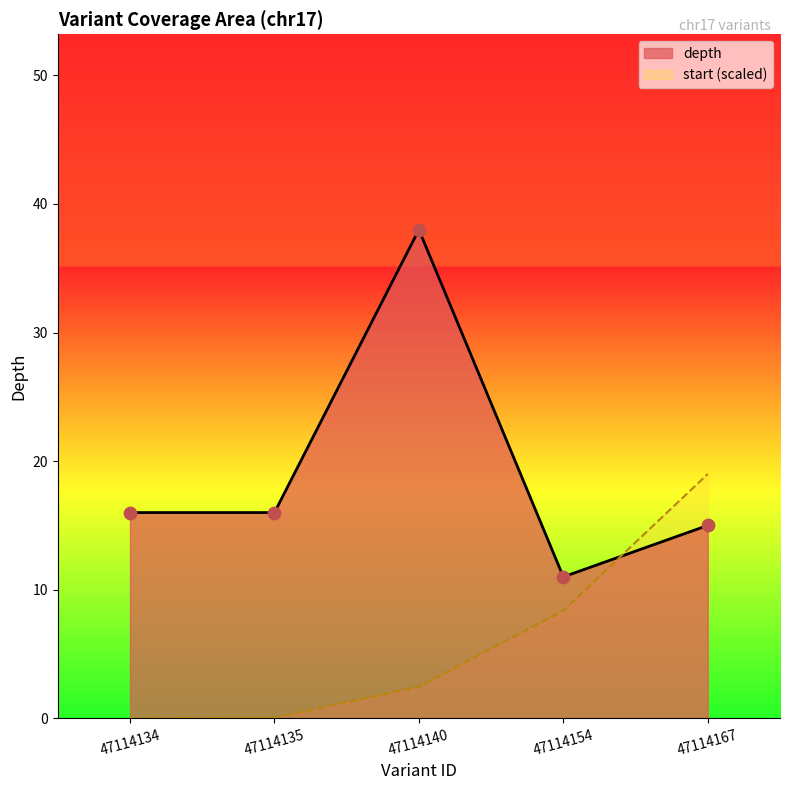

What is the total value across all series at 47114167?

34.0